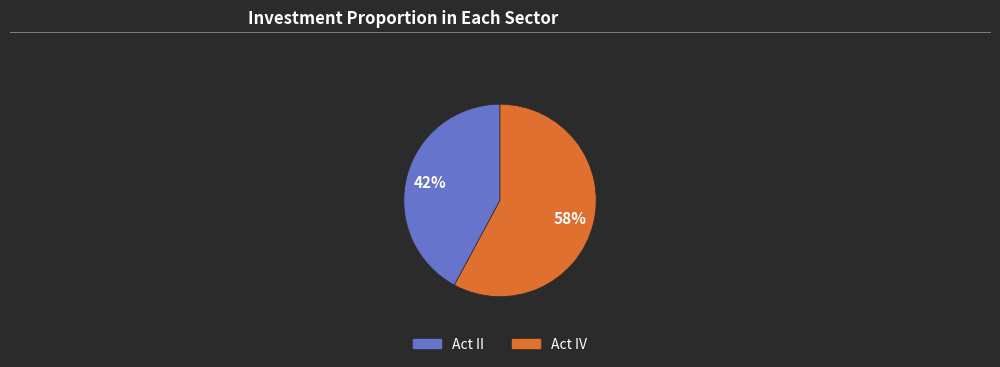

Between Act IV and Act II, which is larger?

Act IV